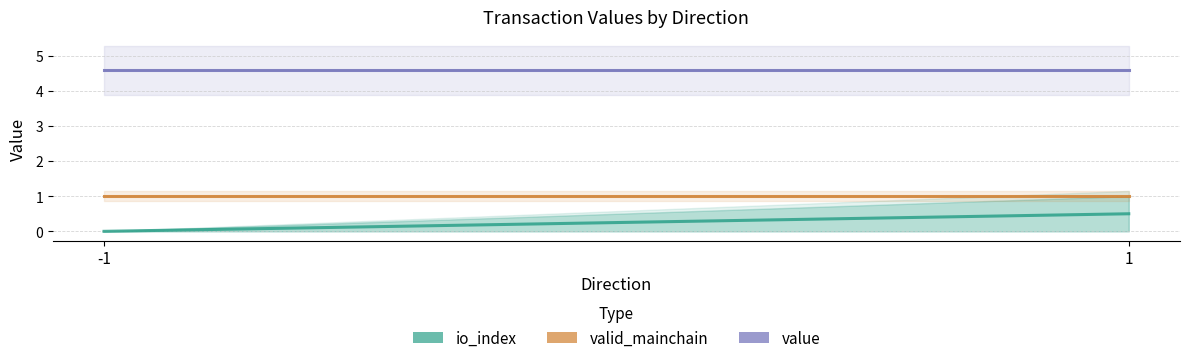

Between -1 and 1, which is larger?

1